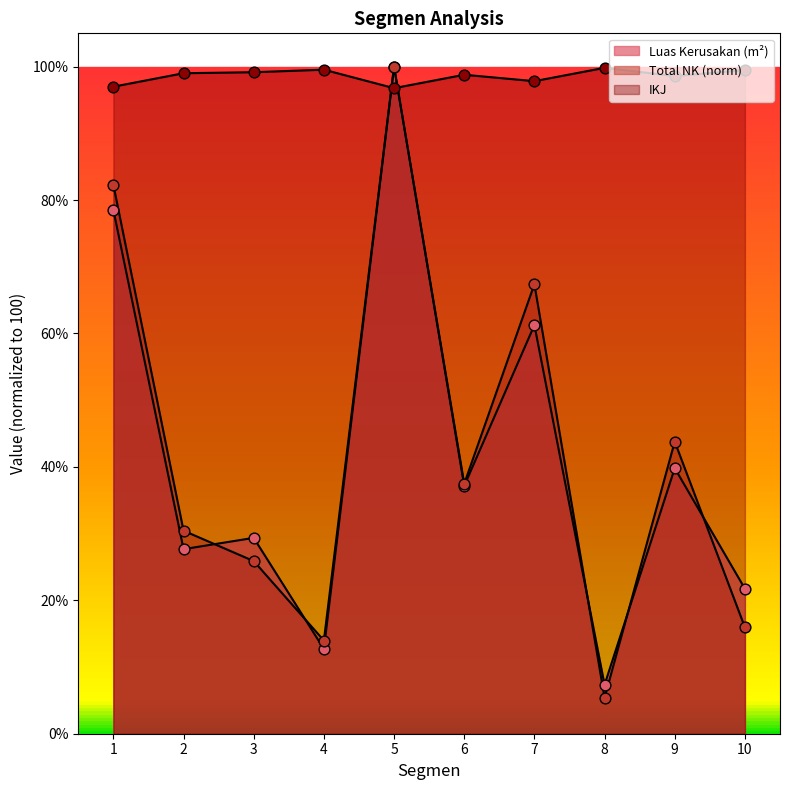

Is the value of Luas Kerusakan (m²) at 6 greater than the value of Total NK at 1?

No